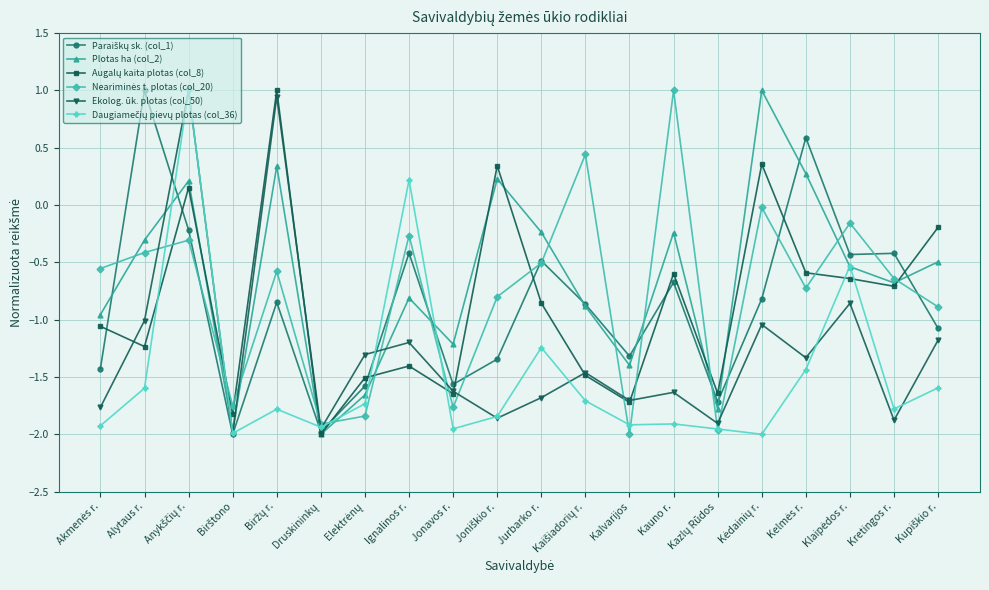

What is the label of the 13th point from the right?

Ignalinos r.